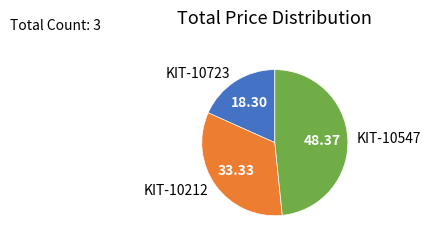

Is the sum of KIT-10723 and KIT-10212 greater than half?

Yes